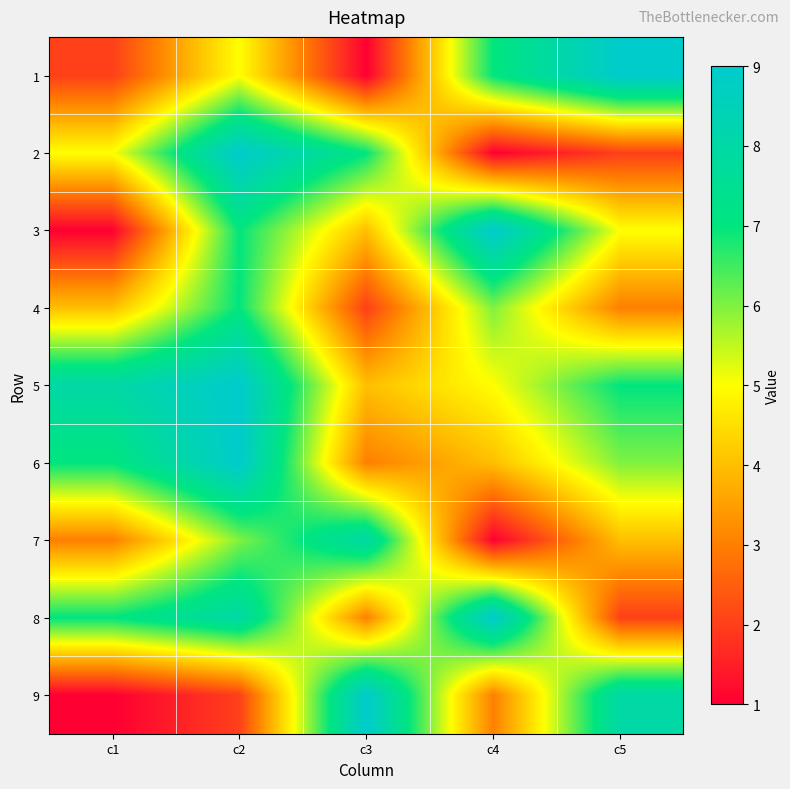

At which category is the sum across all series the highest?

c2